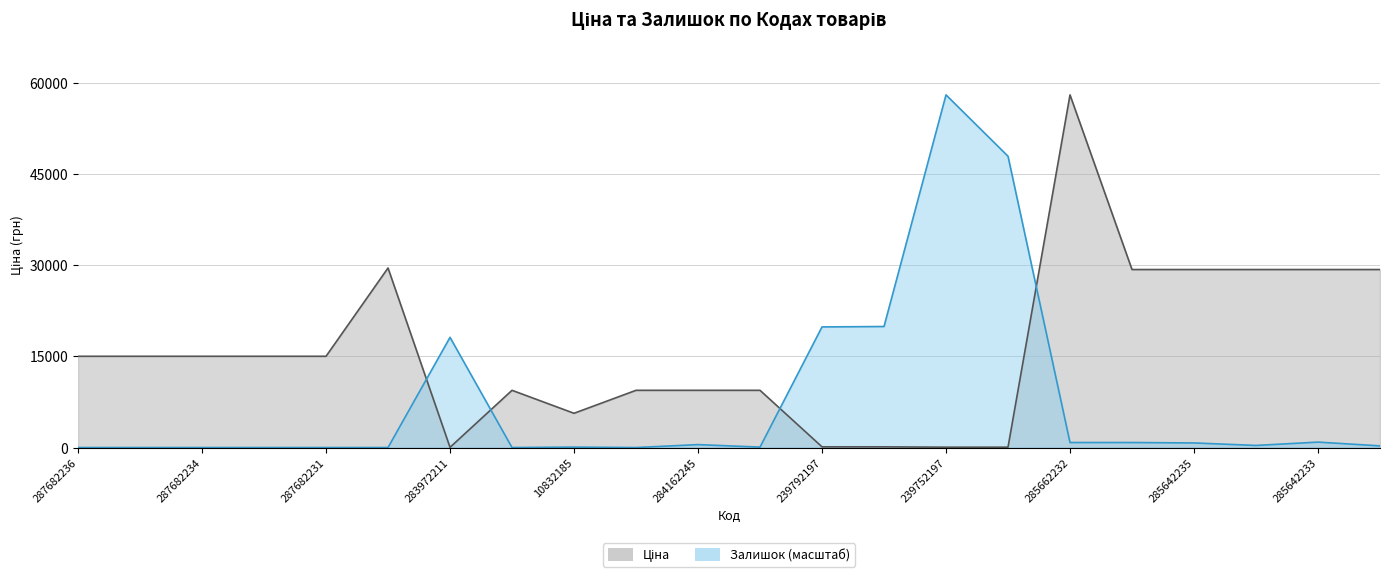

How many categories are shown in the chart?

22